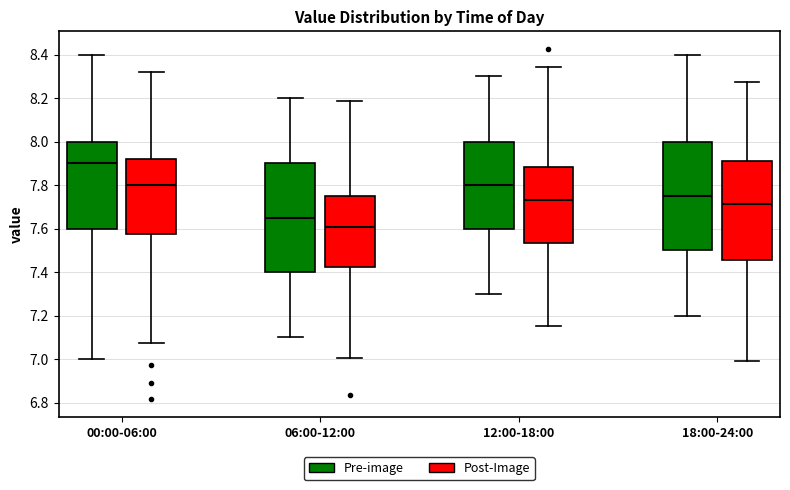

Reading left to right, read every box against the y-axis: the position of its median line, the range the box covers, and the ends of its whiskers. The values are not printed on the chart, so give them approximately, as read against the axis.

00:00-06:00 (Pre-image): median 7.90, box 7.60 to 8.00, whiskers 7.00 to 8.40
00:00-06:00 (Post-Image): median 7.80, box 7.58 to 7.92, whiskers 7.08 to 8.32
06:00-12:00 (Pre-image): median 7.66, box 7.40 to 7.90, whiskers 7.10 to 8.20
06:00-12:00 (Post-Image): median 7.60, box 7.42 to 7.74, whiskers 7.00 to 8.18
12:00-18:00 (Pre-image): median 7.80, box 7.60 to 8.00, whiskers 7.30 to 8.30
12:00-18:00 (Post-Image): median 7.74, box 7.54 to 7.88, whiskers 7.16 to 8.34
18:00-24:00 (Pre-image): median 7.76, box 7.50 to 8.00, whiskers 7.20 to 8.40
18:00-24:00 (Post-Image): median 7.72, box 7.46 to 7.90, whiskers 7.00 to 8.28